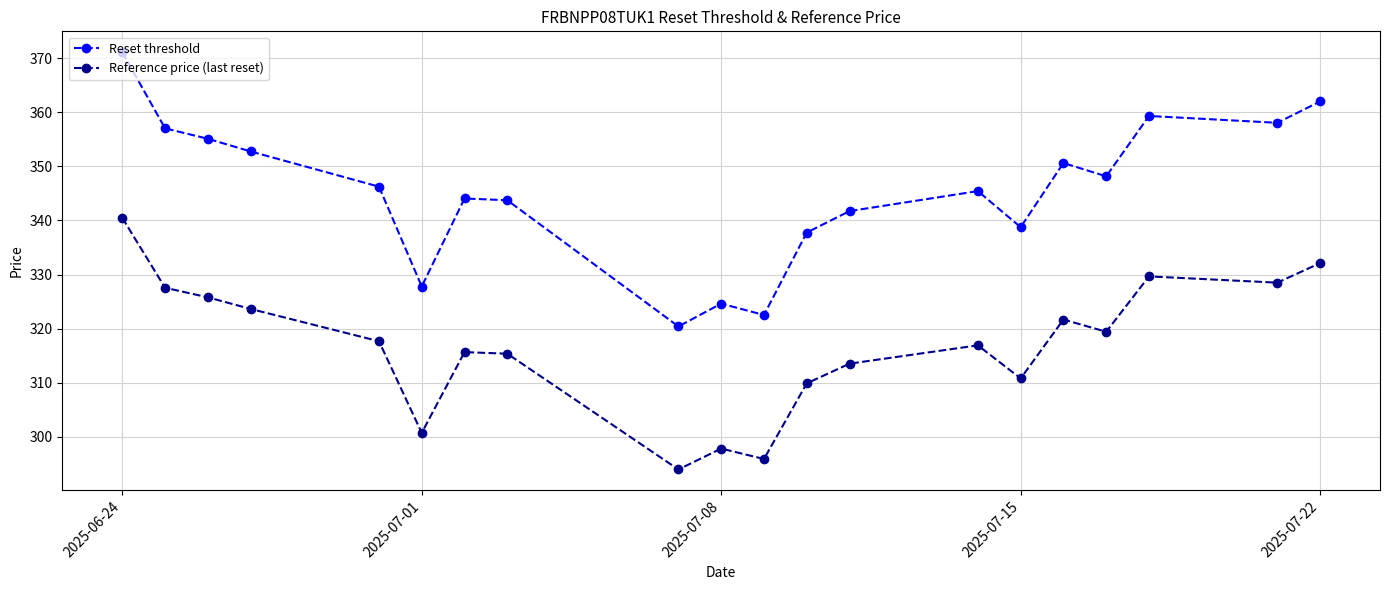

What is the maximum value for Reference price (last reset)?

340.5